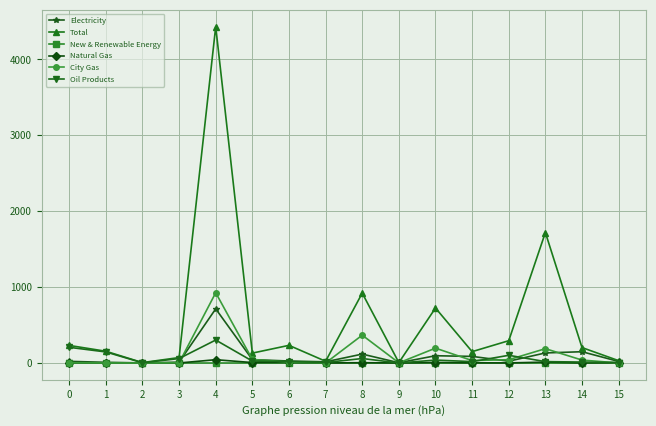

Is it true that New & Renewable Energy equals 0.0 at 15?

True